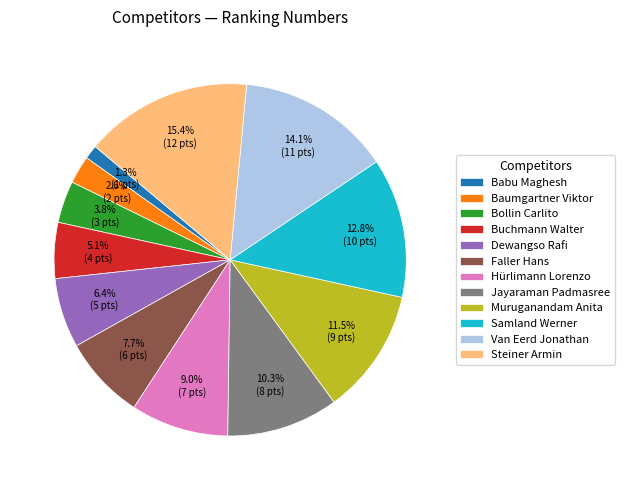

Combined, do Jayaraman Padmasree and Dewangso Rafi account for over 50%?

No